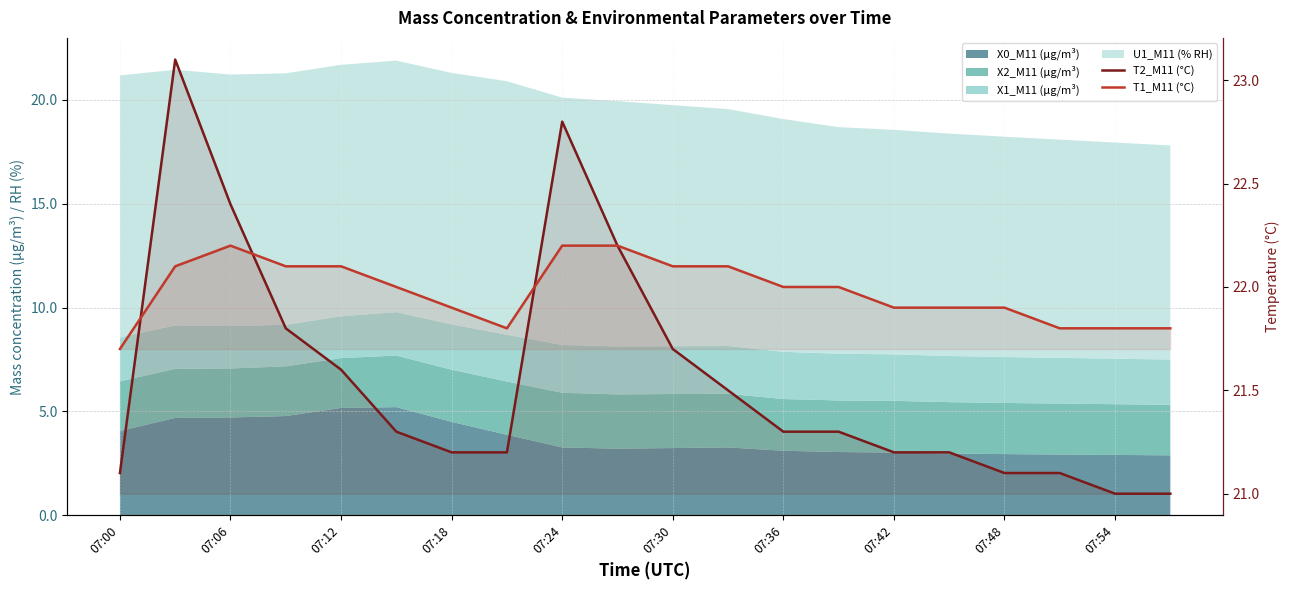

What is the sum of the T1_M11 (°C) values at 11 and 13?

44.1